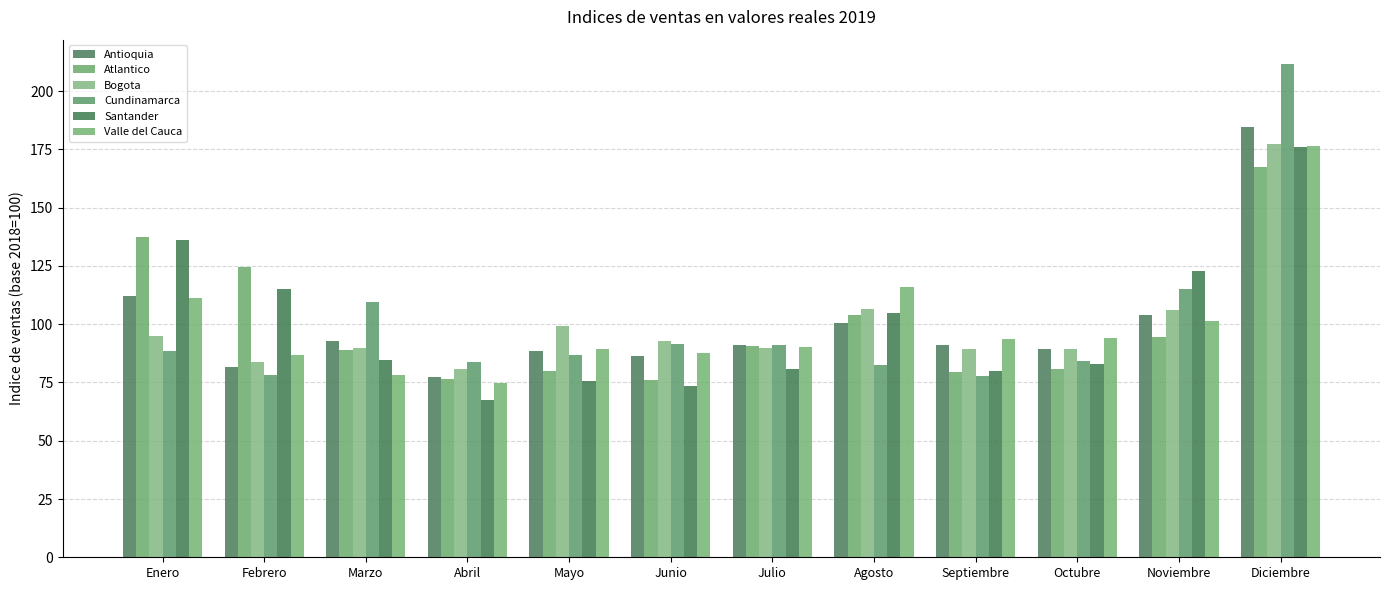

What is the difference between the highest and lowest values at Septiembre?

15.6